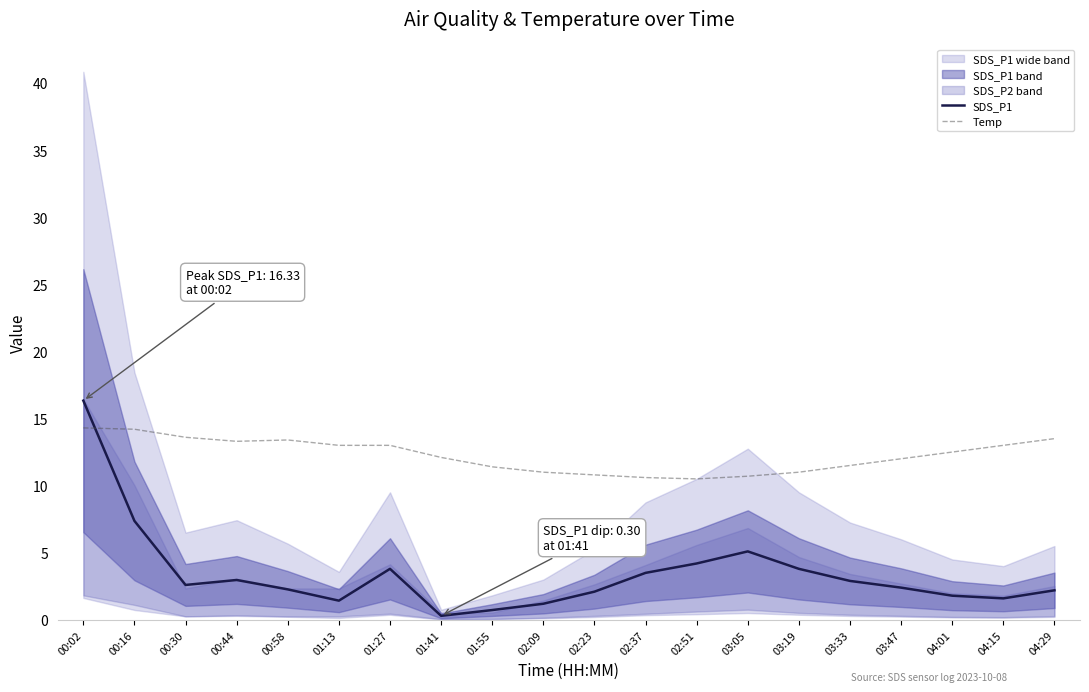

True or false: Temp and SDS_P1 cross at least once.

True